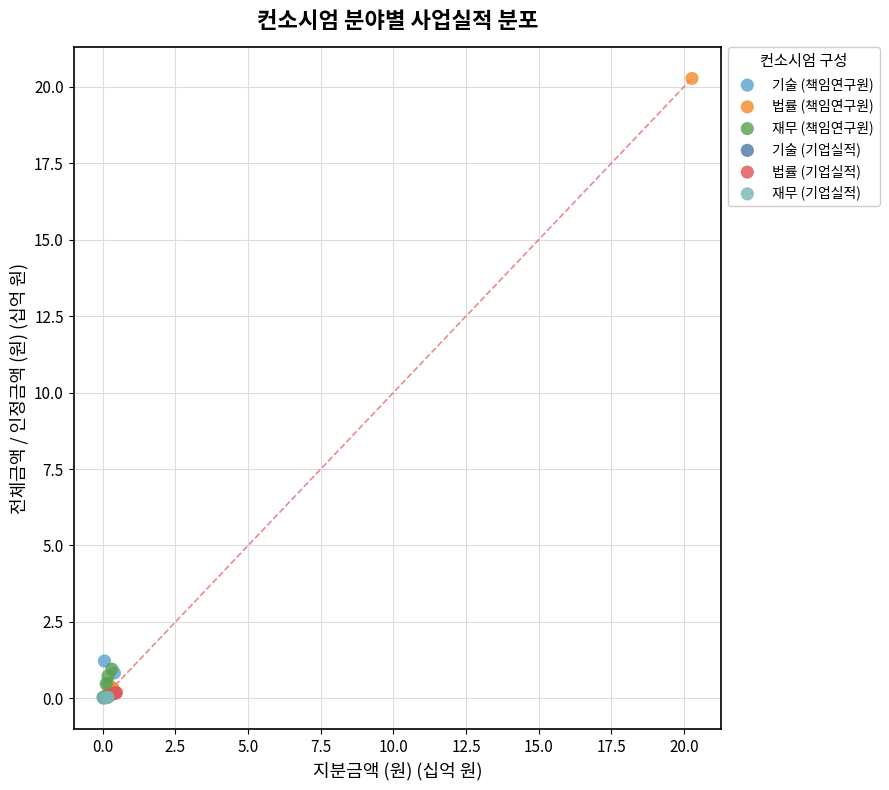

Which series has the widest spread of Y values?

법률 (책임연구원)